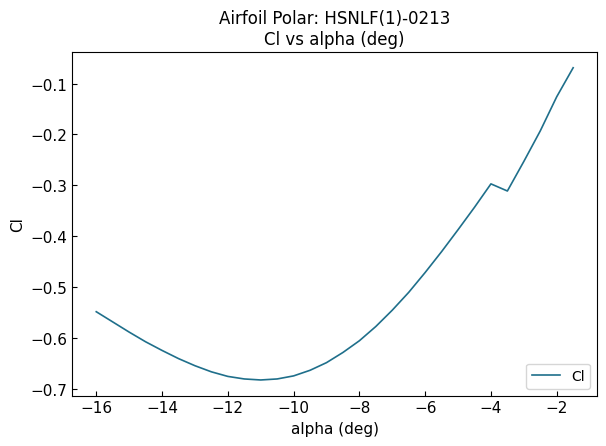

What is the difference between the maximum and minimum values?

0.6